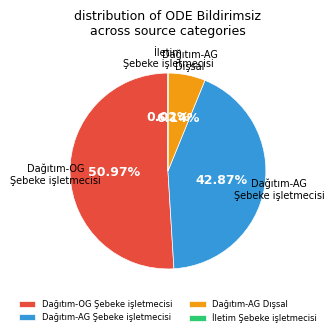

Does Dağıtım-AG Dışsal represent more than half of the total?

No